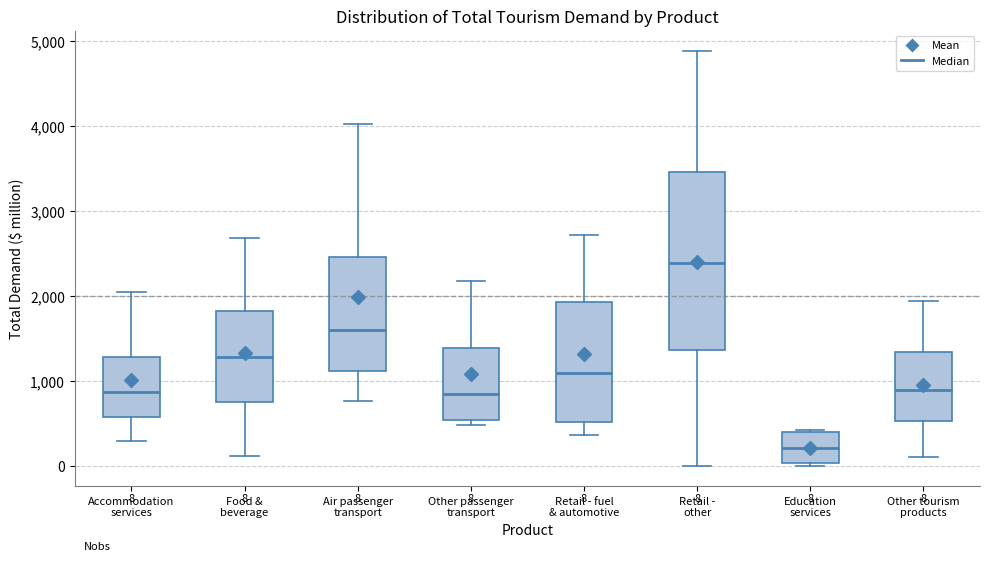

Comparing the boxes themselves (not the whiskers), which one is the tallest?

Retail - other